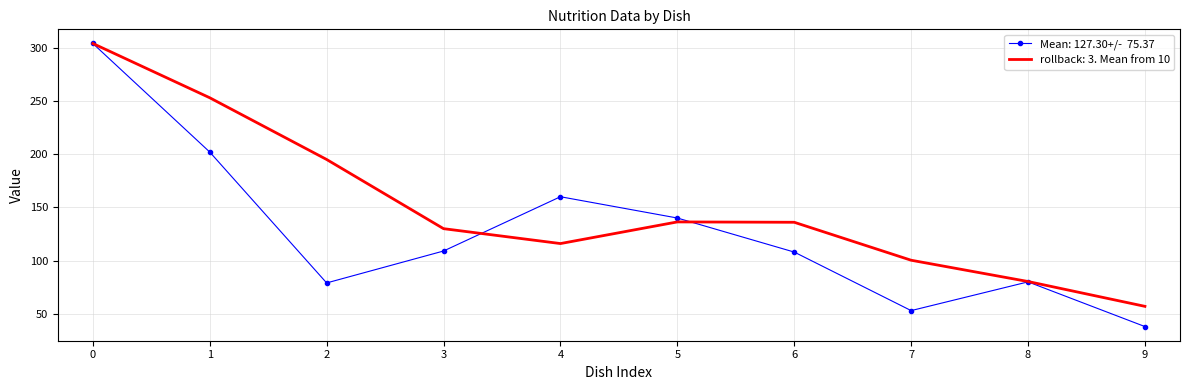

What is the smallest value displayed?

38.0